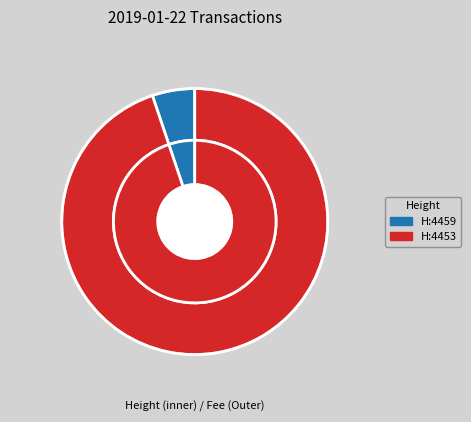

Is it true that 4453 is 95% of the pie?

True